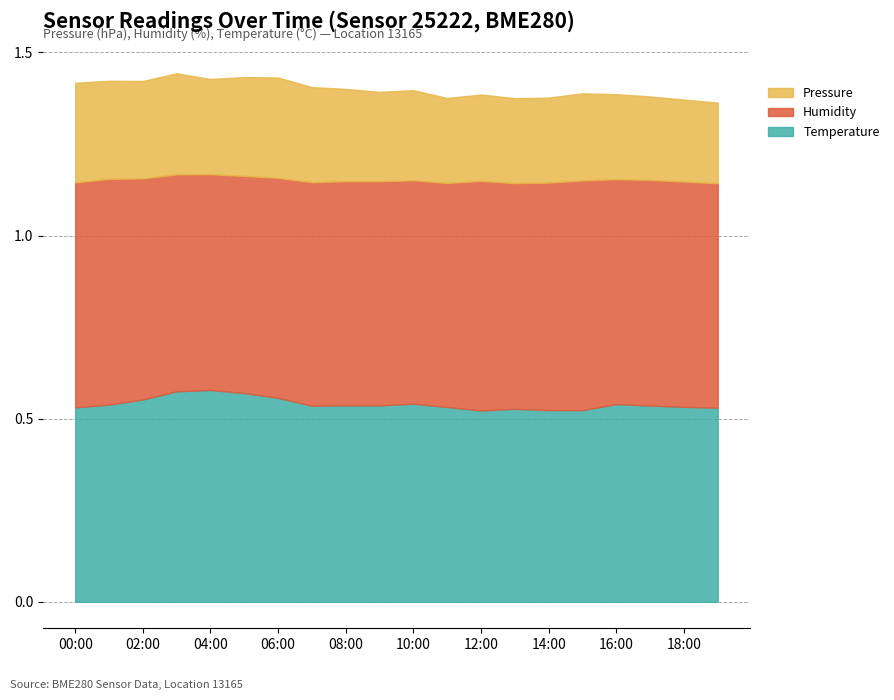

What are all the series names shown in the legend?

Pressure, Humidity, Temperature